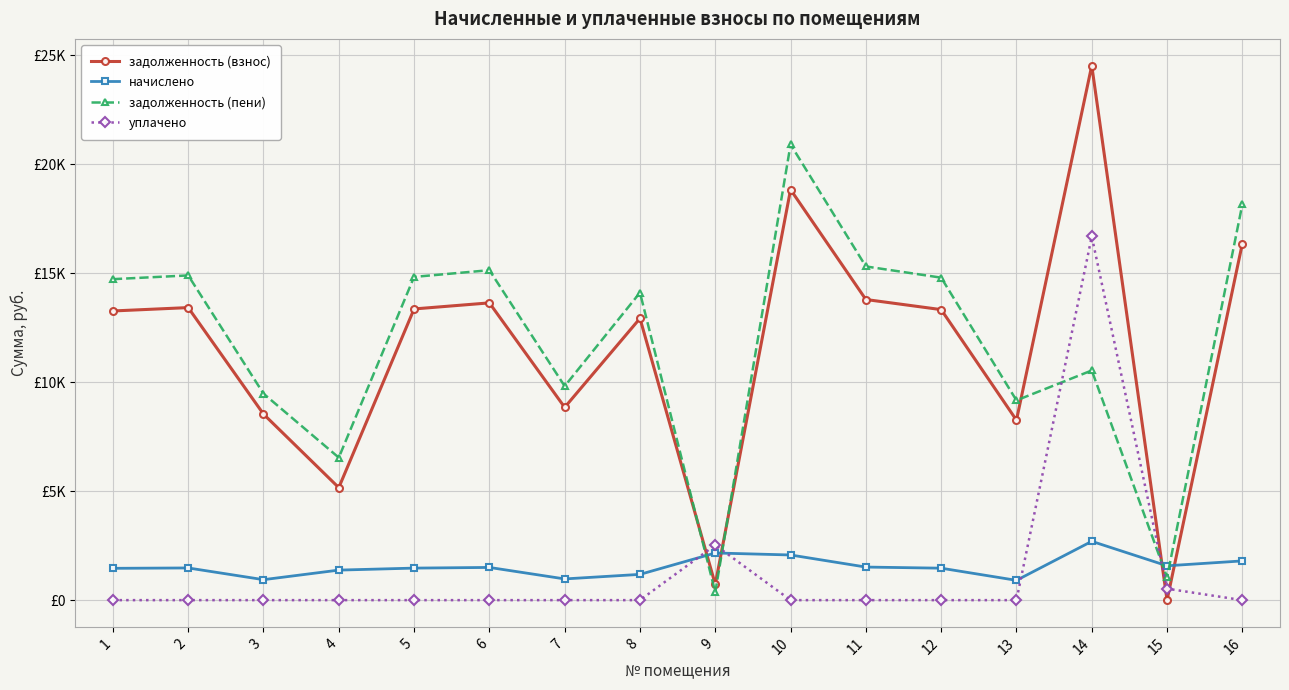

Which series ends up on top after the final intersection of начислено and задолженность (взнос)?

задолженность (взнос)